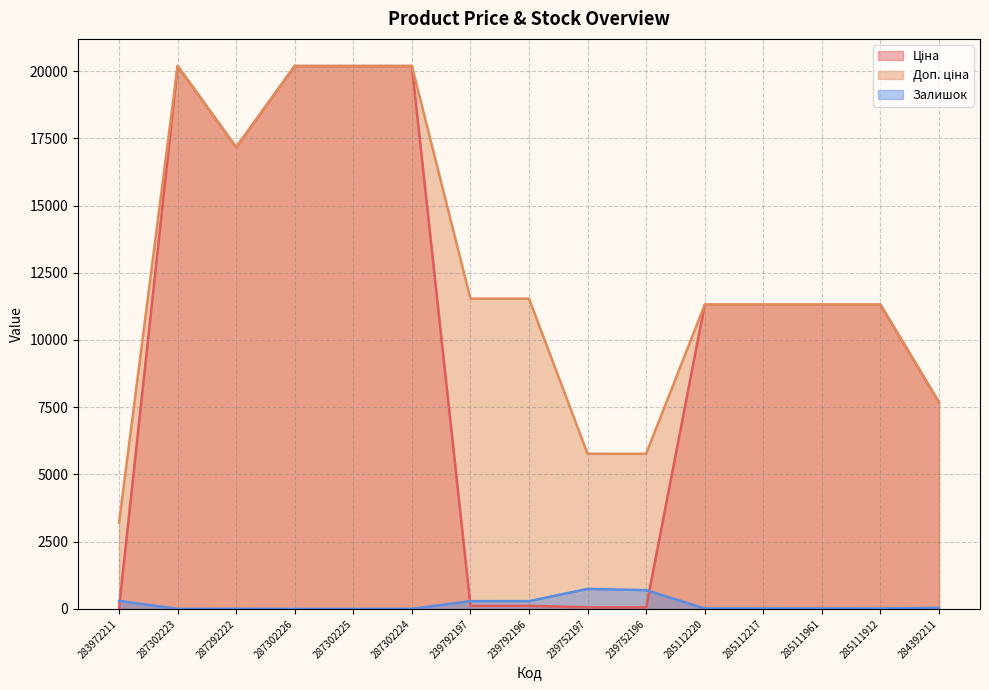

In Залишок, how many points are higher than both neighbors (excluding endpoints)?

2